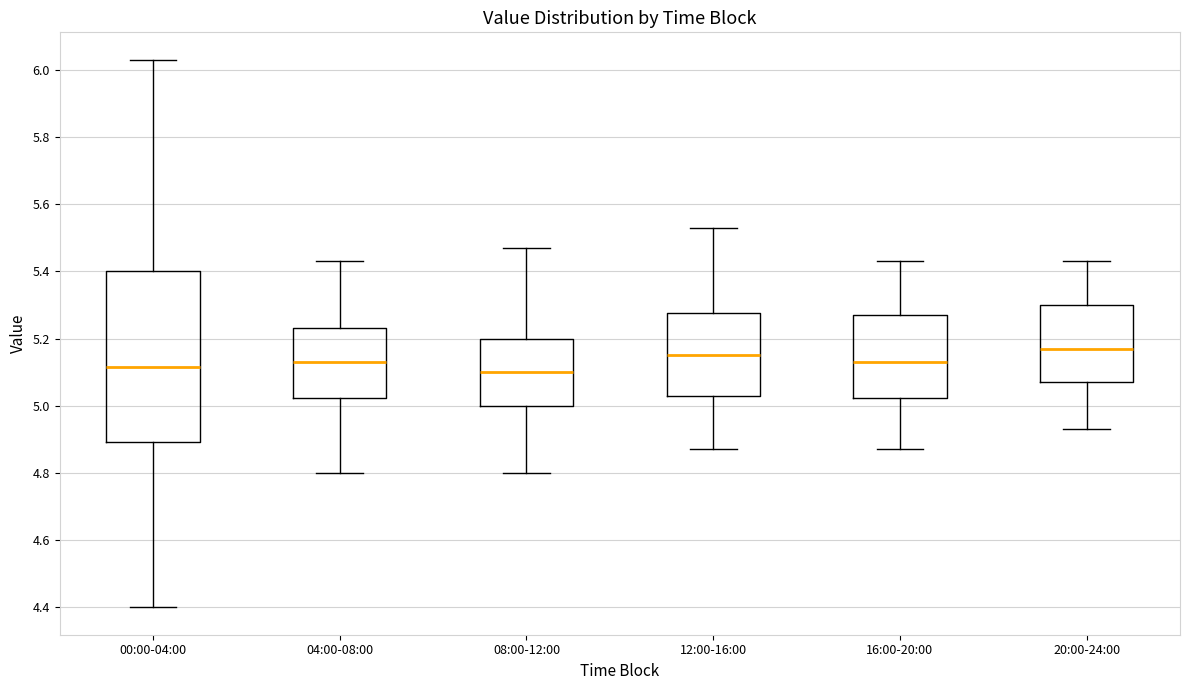

Where does the upper whisker of the box for 00:00-04:00 end on the y-axis? The values are not printed on the chart, so give them approximately, as read against the axis.

6.04